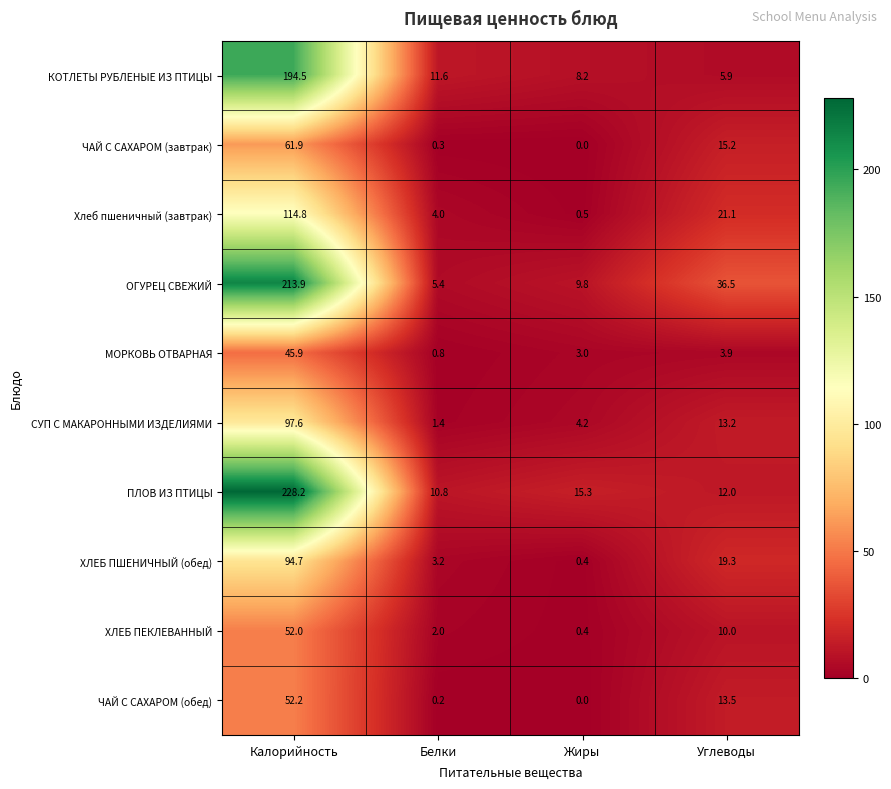

What is the approximate value of ХЛЕБ ПЕКЛЕВАННЫЙ at Жиры?

0.4